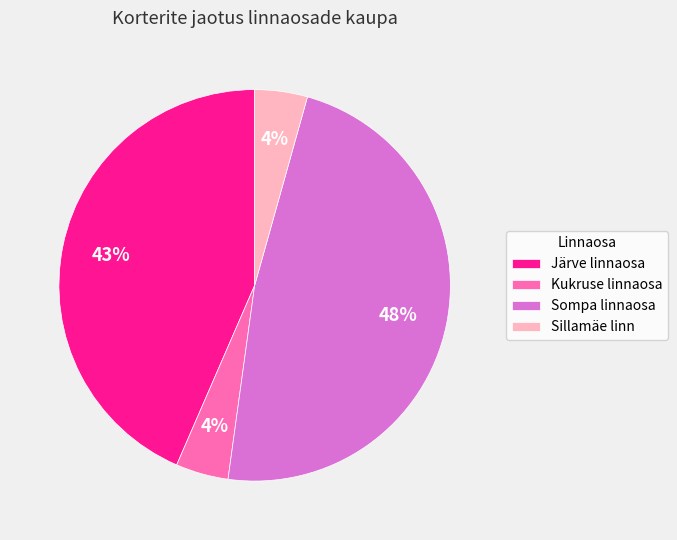

Count the number of slices in the pie.

4